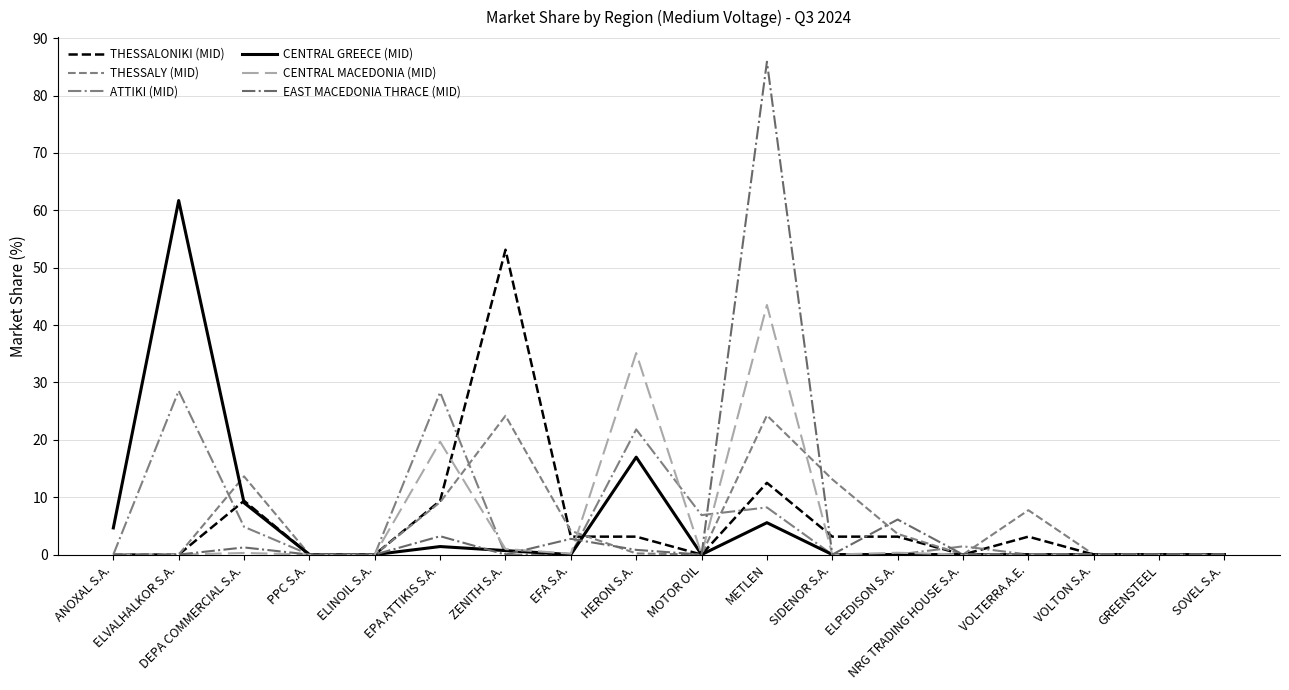

At which category does the chart reach its minimum across all series?

ANOXAL S.A.